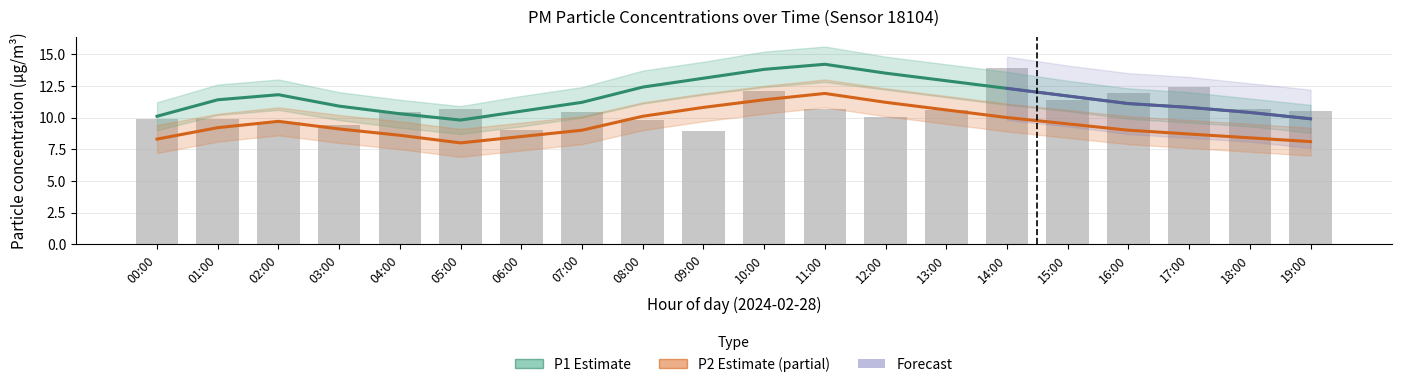

What is the label of the 19th bar from the left?

18:00